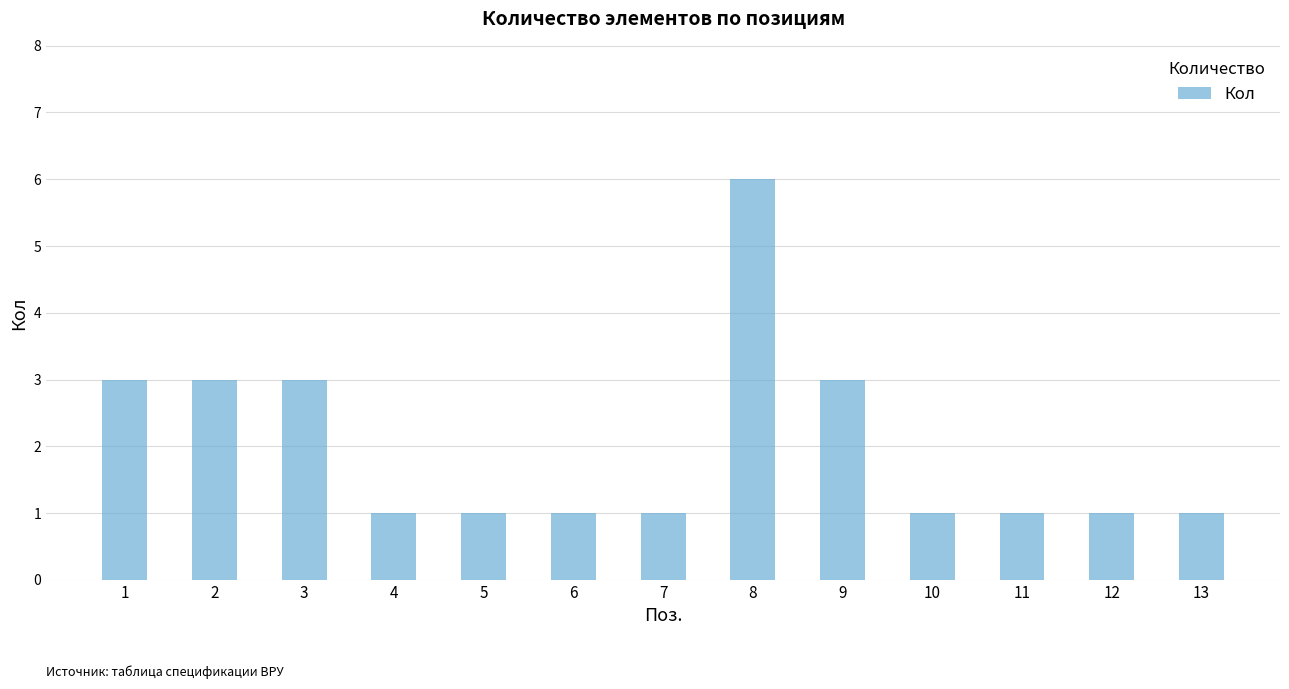

What value does the data have at 8?

6